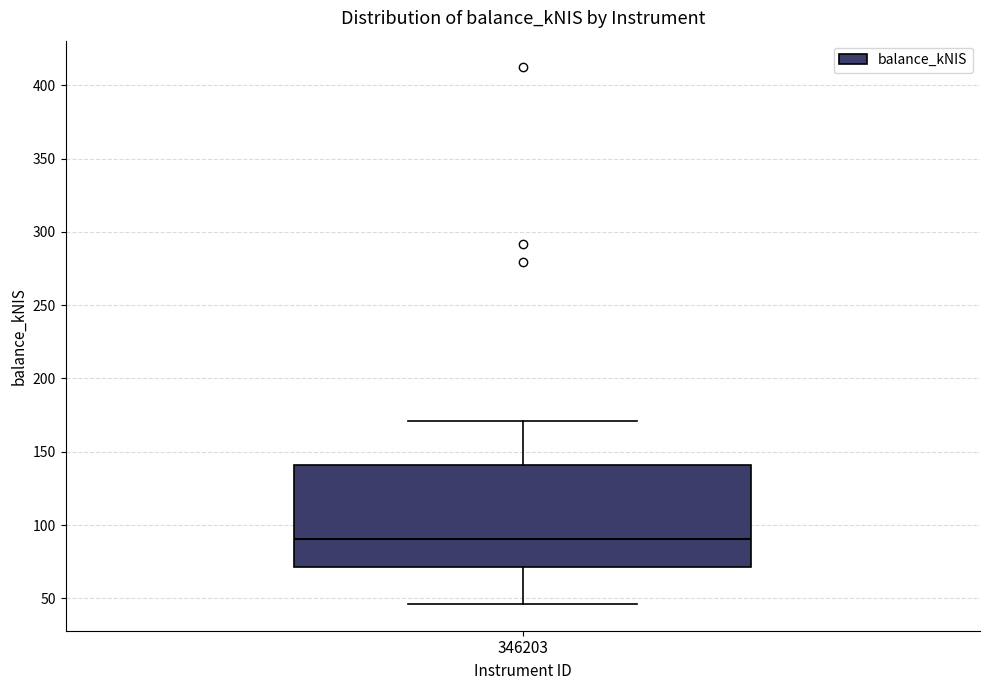

Where does the median line of the box at x = 346203 sit on the y-axis? The values are not printed on the chart, so give them approximately, as read against the axis.

90